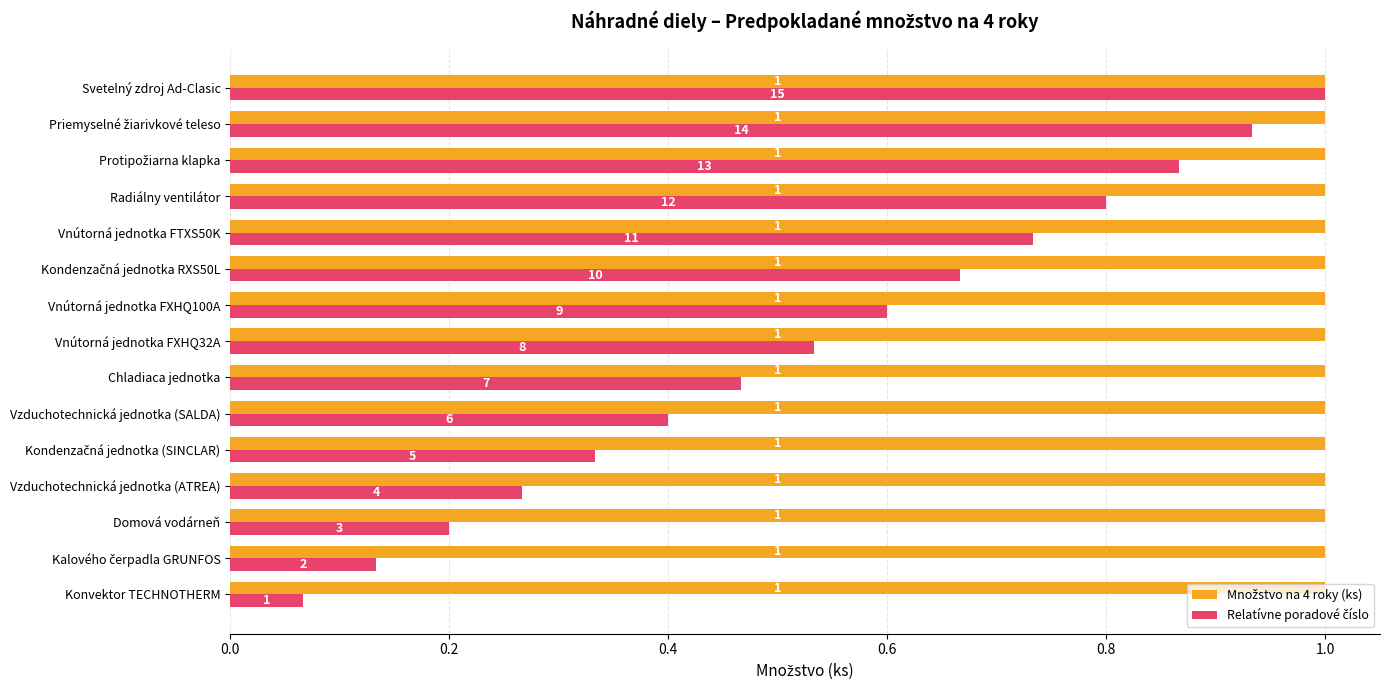

What is the greatest value displayed?

1.0